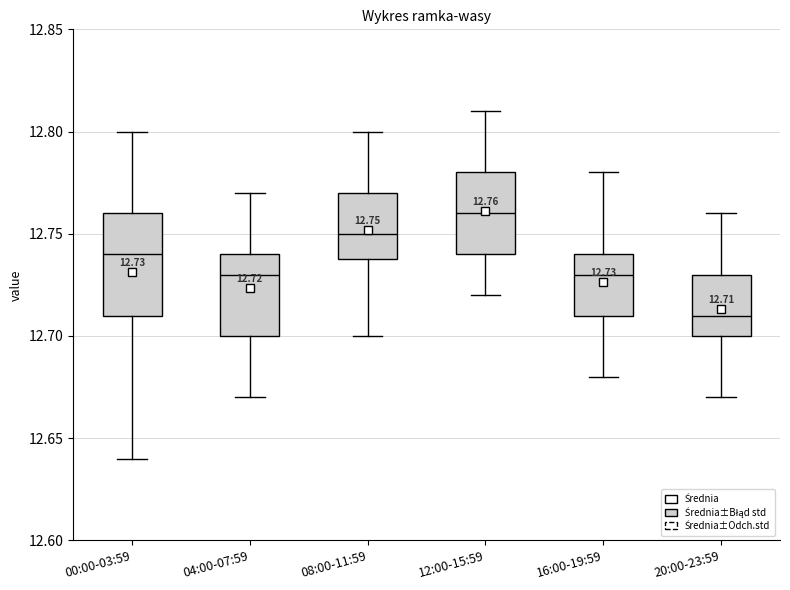

Comparing the boxes themselves (not the whiskers), which one is the tallest?

00:00-03:59